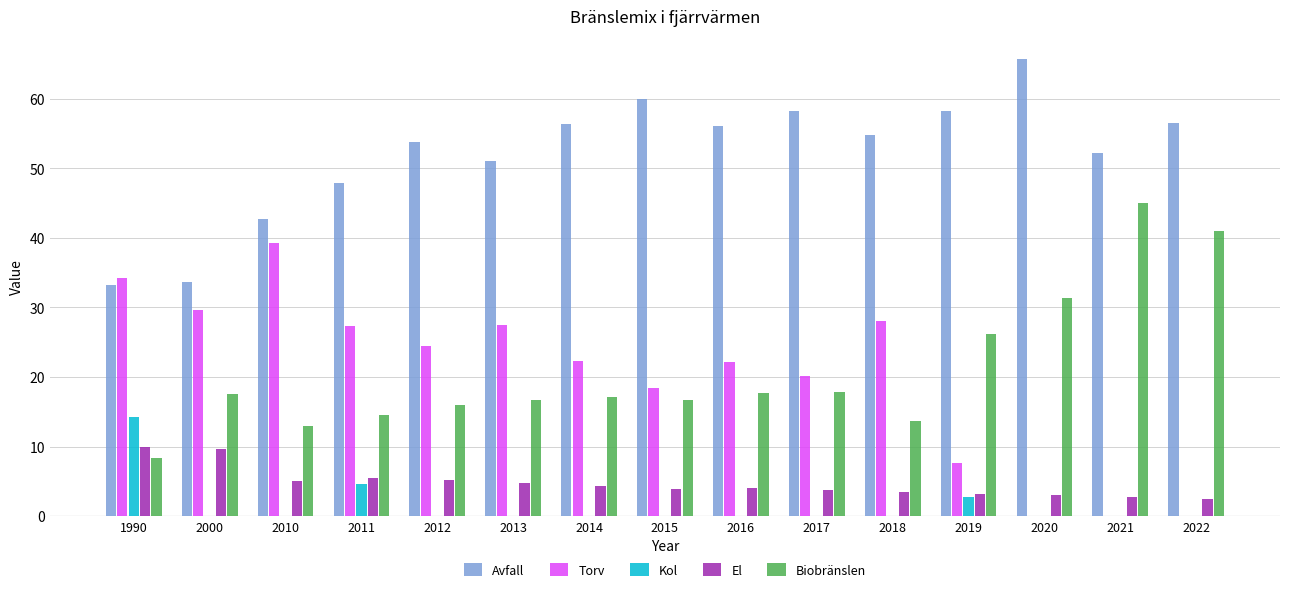

Does the chart contain stacked bars?

No